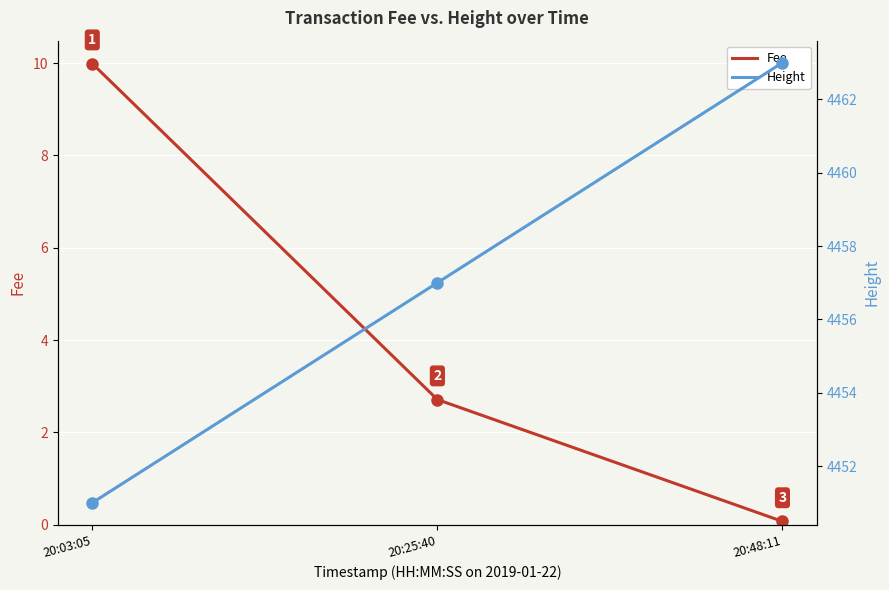

What are all the series names shown in the legend?

Fee, Height